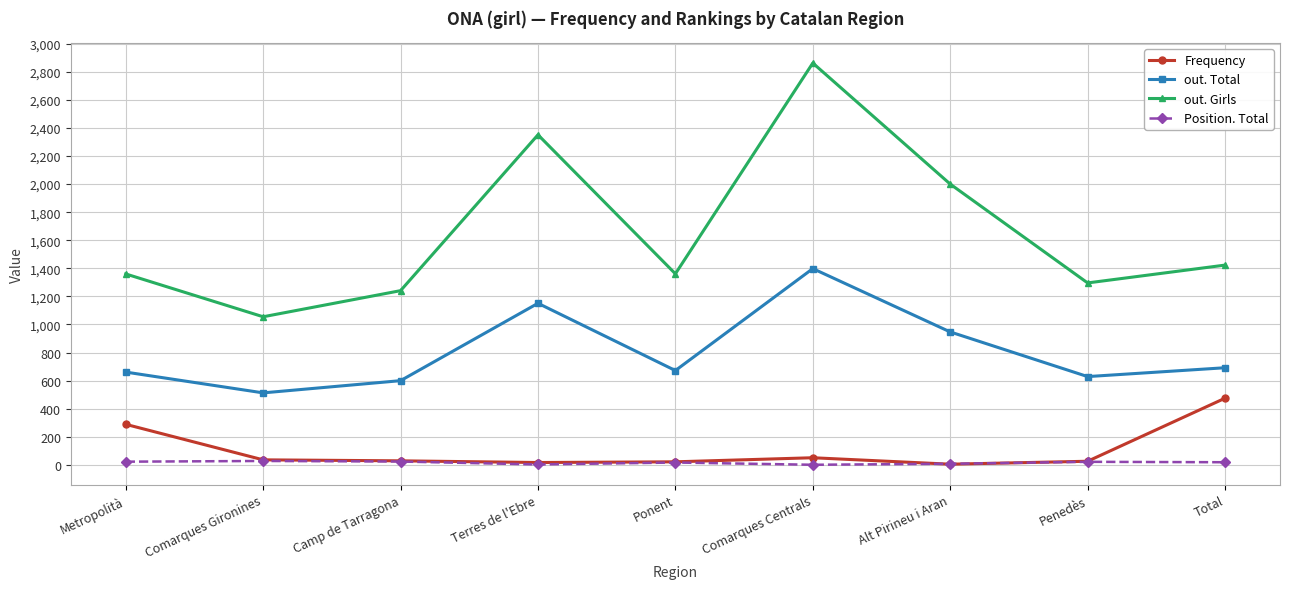

At which category is the sum across all series the highest?

Comarques Centrals